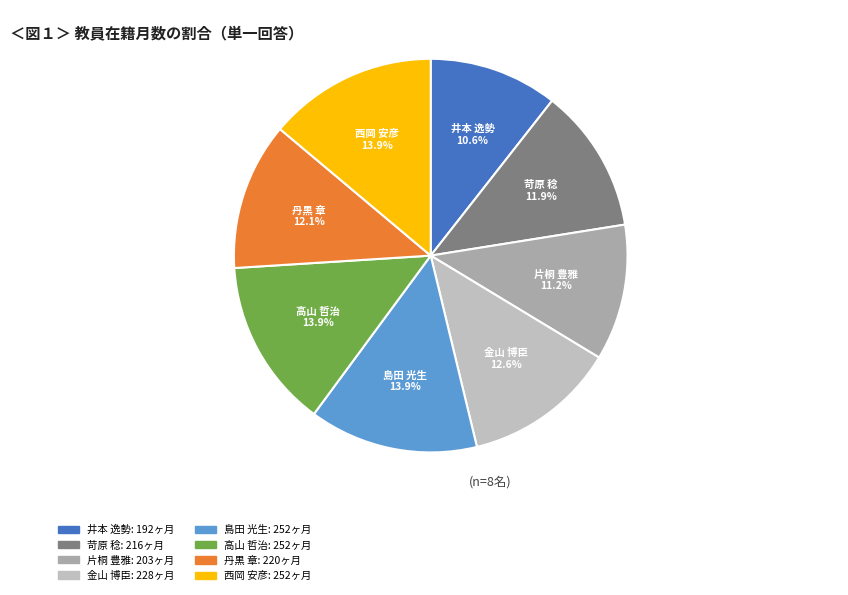

Is the sum of 金山 博臣 and 苛原 稔 greater than half?

No